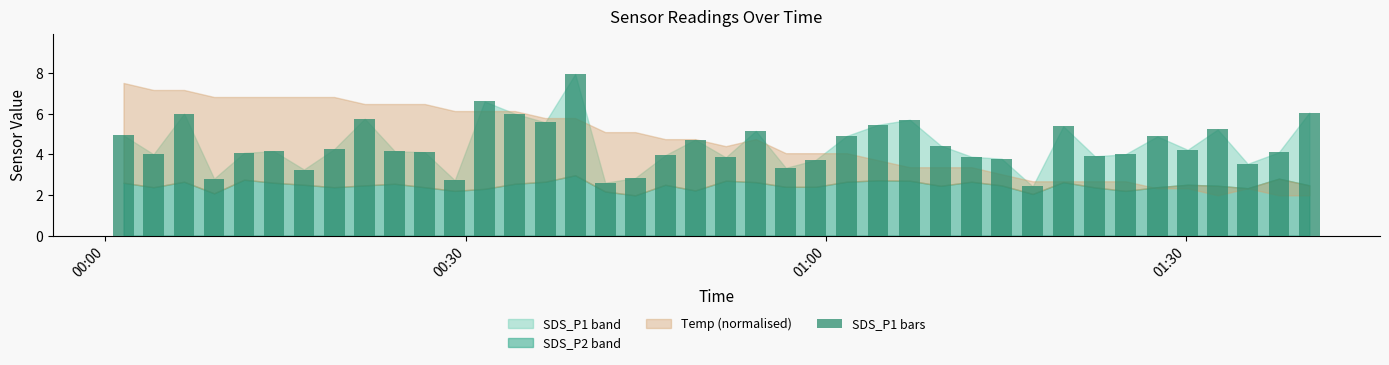

What is the maximum value shown in the chart?

8.0